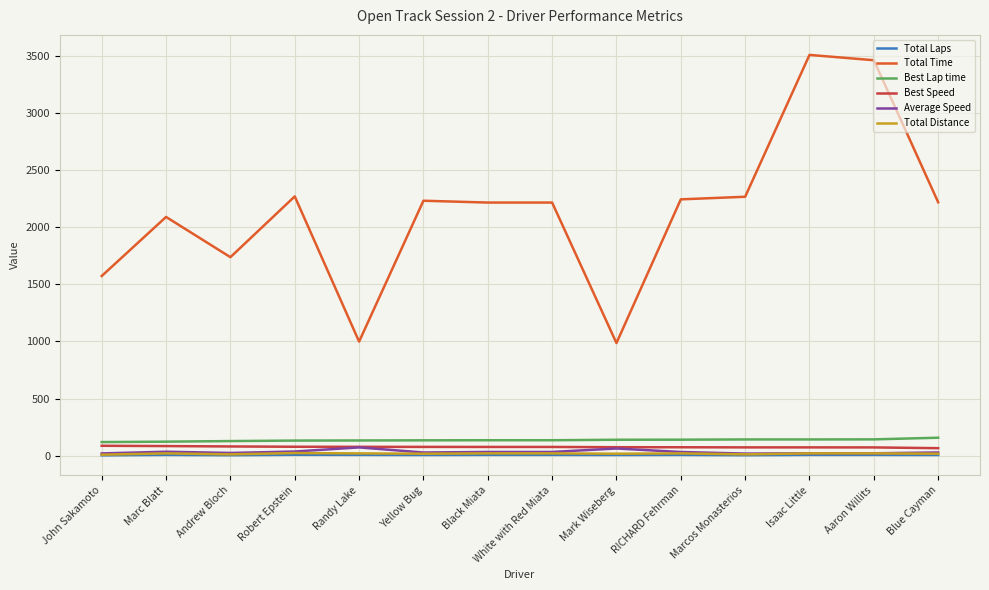

What are all the series names shown in the legend?

Total Laps, Total Time, Best Lap time, Best Speed, Average Speed, Total Distance